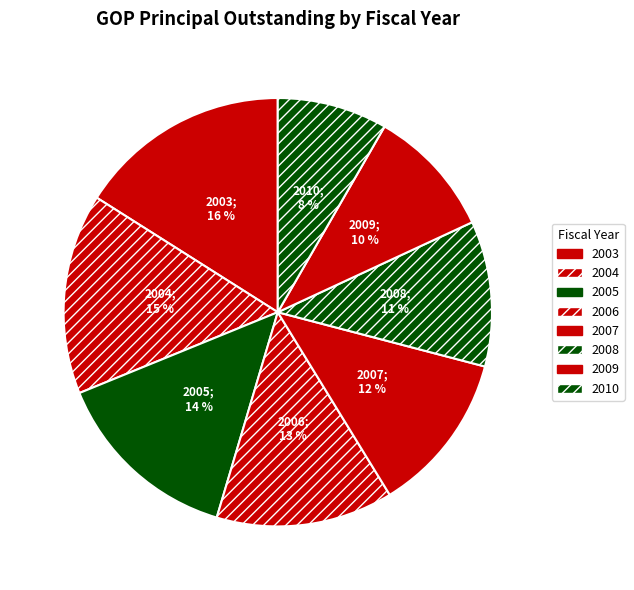

Which has a higher value, 2008 or 2010?

2008